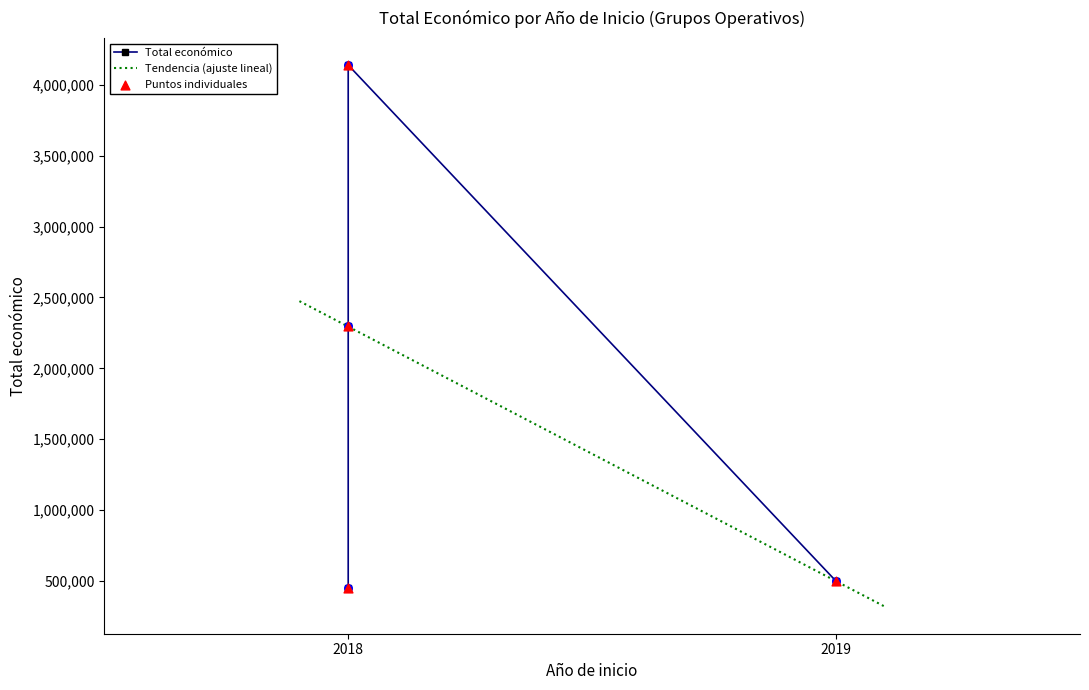

Approximately how many times larger is the value at 2018 compared to 2018?

0.2